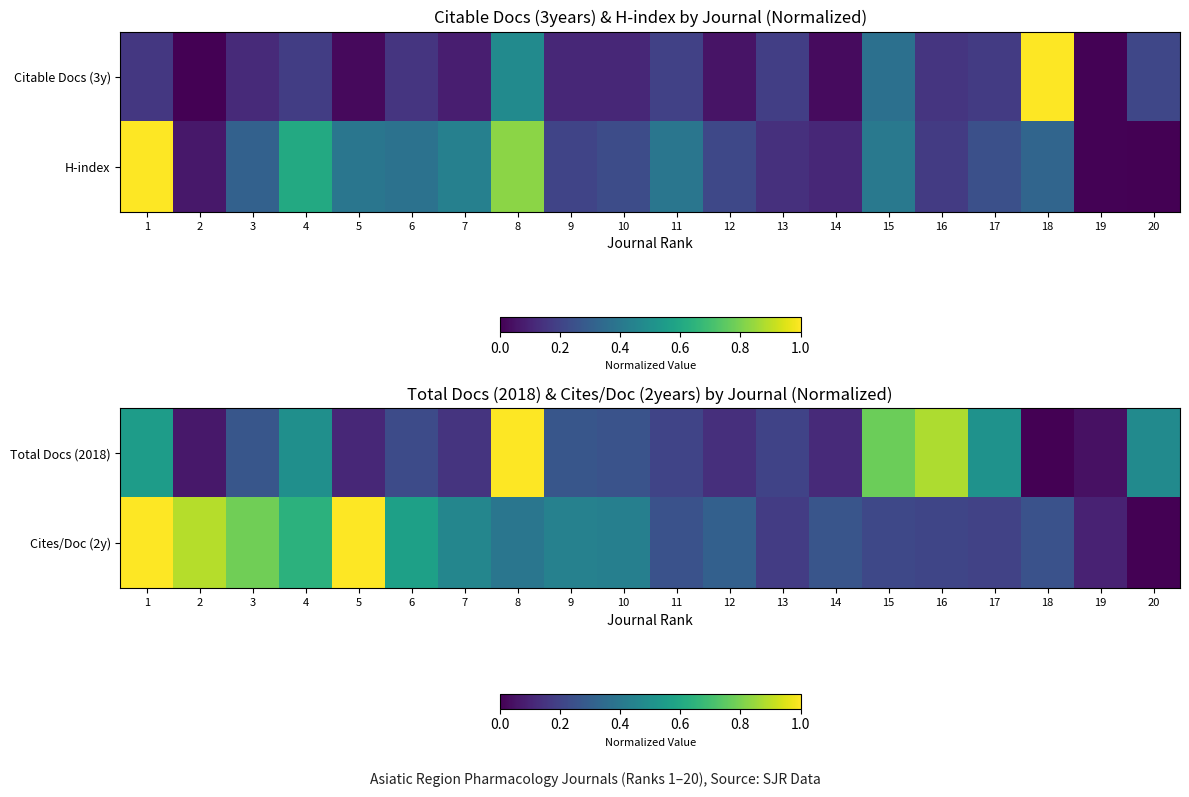

What is the difference between the highest and lowest values at 3?

0.5